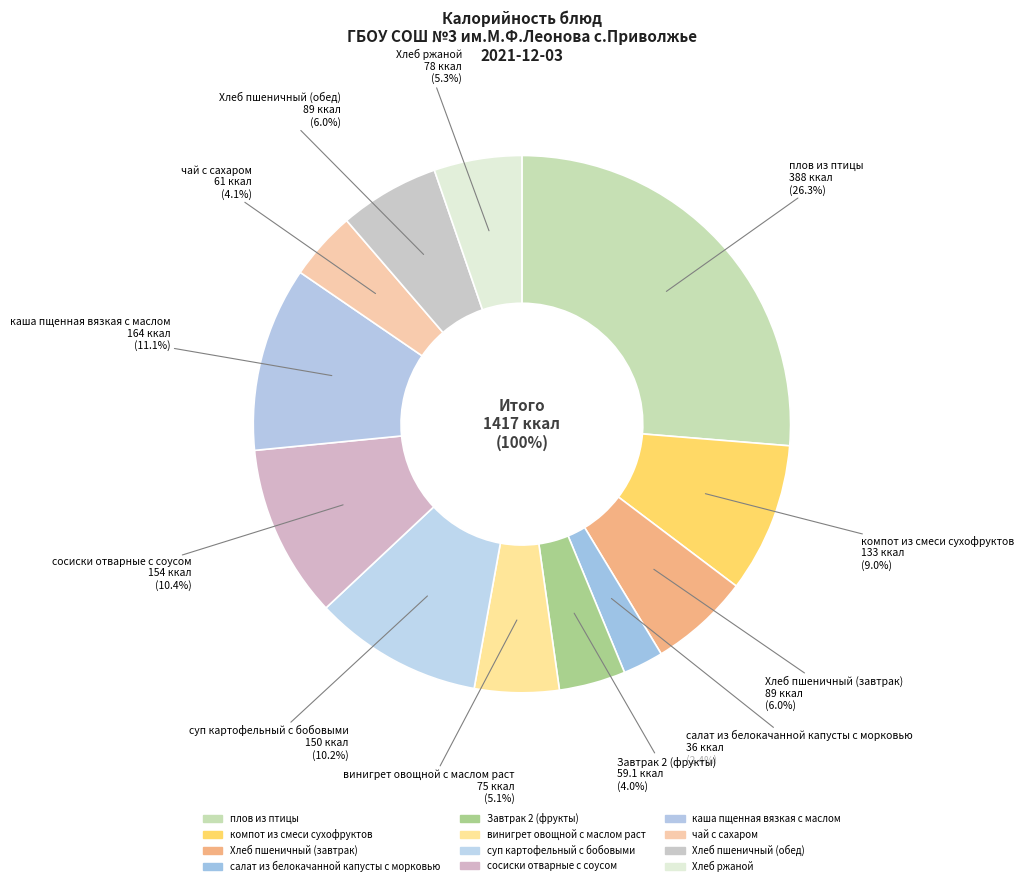

Is there a majority slice in this chart?

No